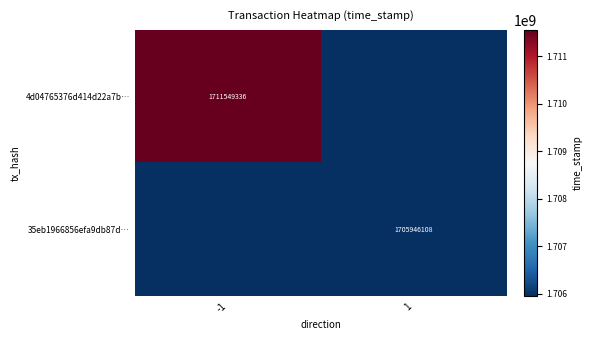

What is the maximum value shown in the chart?

1711549336